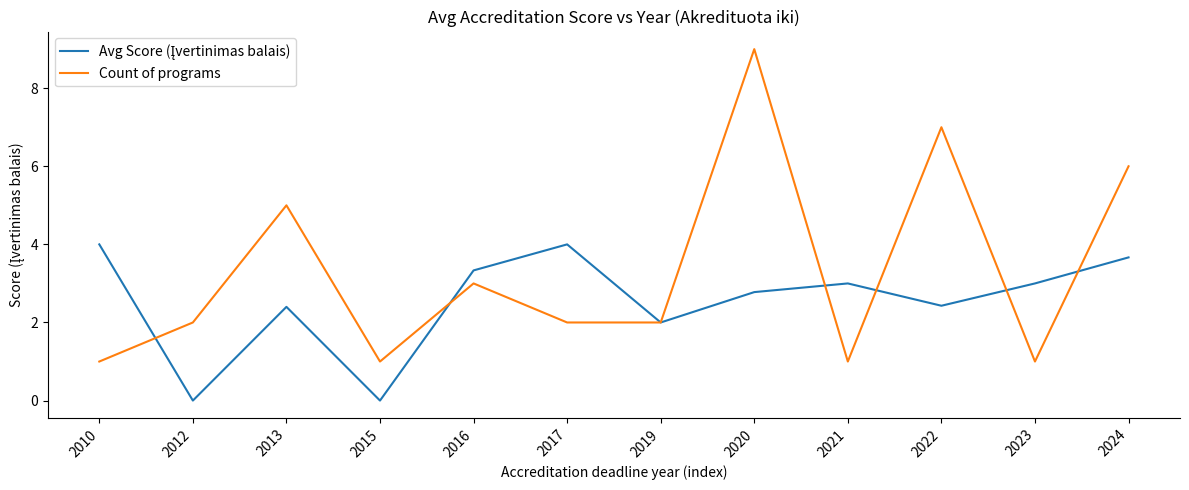

The value of Count of programs at 2022 is 7.0. True or false?

True